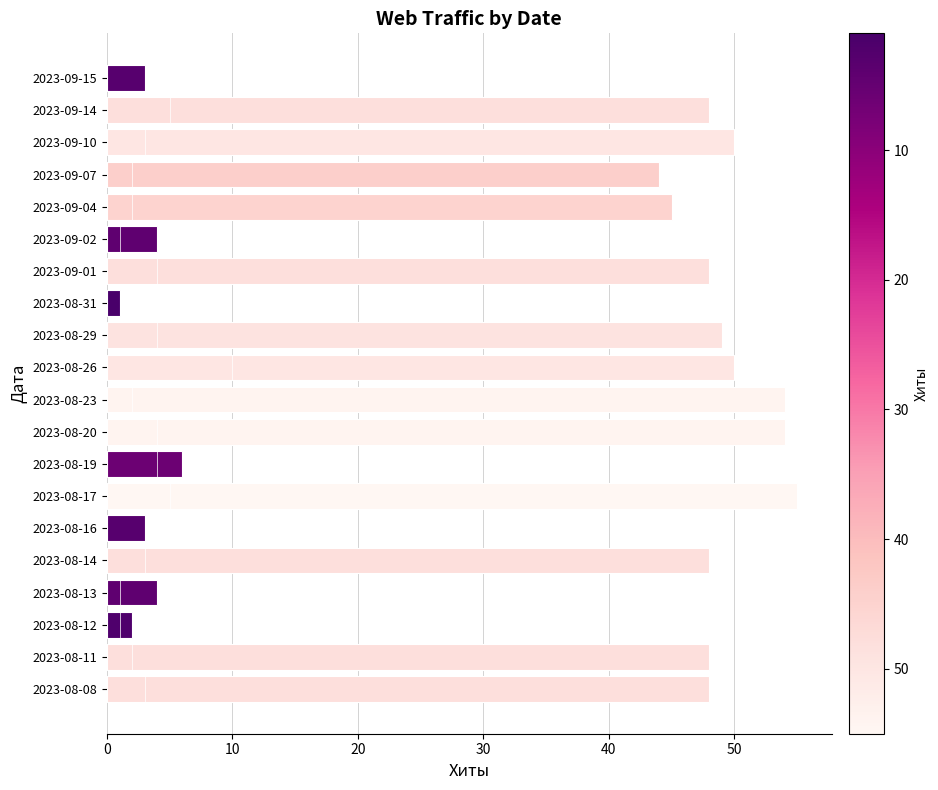

What is the total value across all series at 2023-08-20?

58